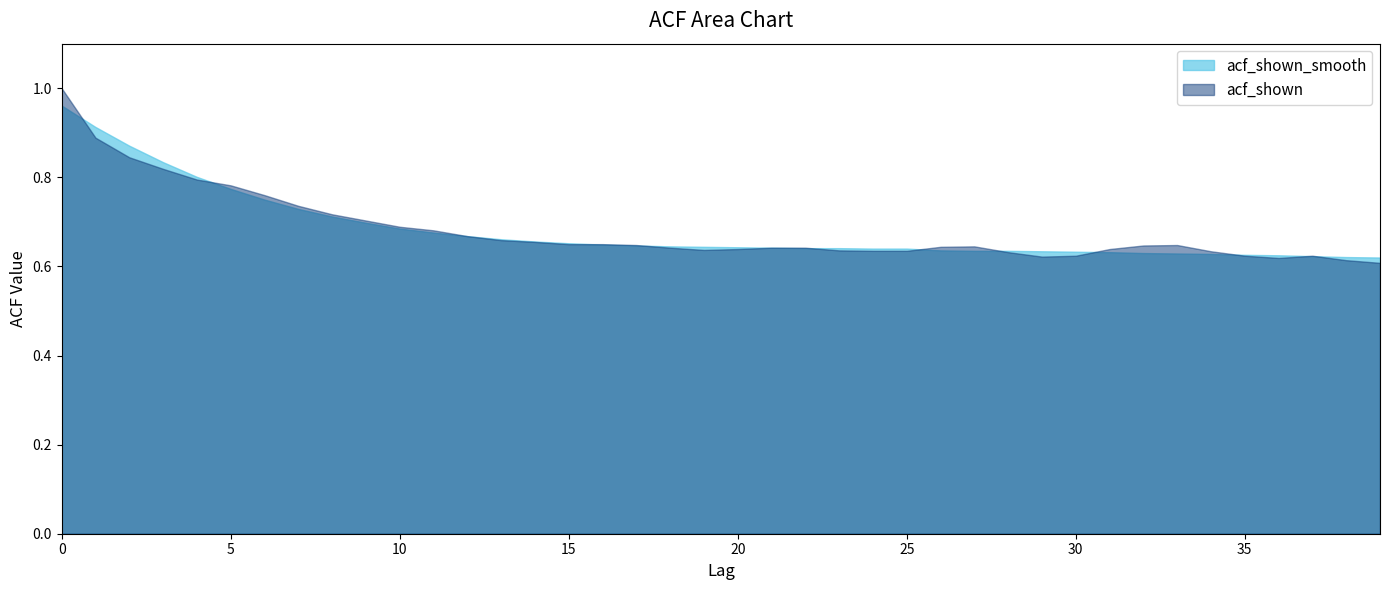

Does the chart display data point markers on the line(s)?

No